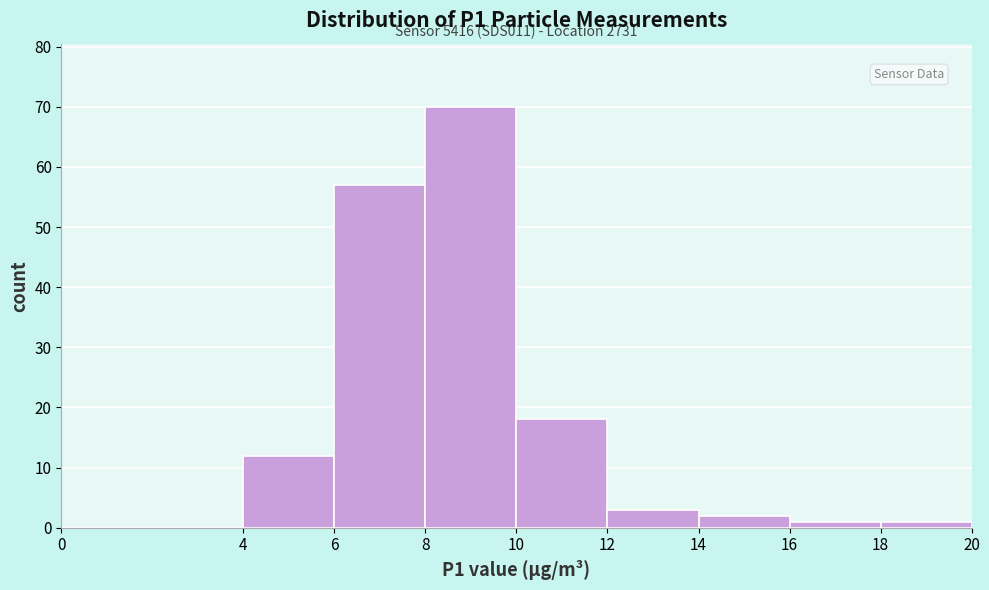

Which range on the x-axis has the tallest bar?

8 to 10